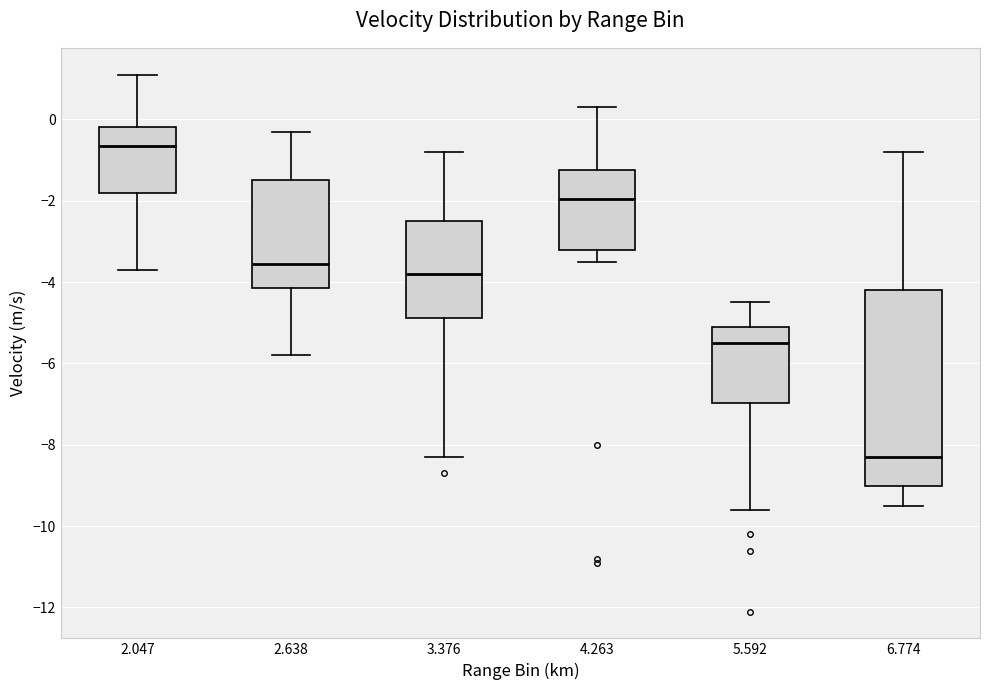

Where does the lower whisker of the box at x = 5.592 end on the y-axis? The values are not printed on the chart, so give them approximately, as read against the axis.

-9.6